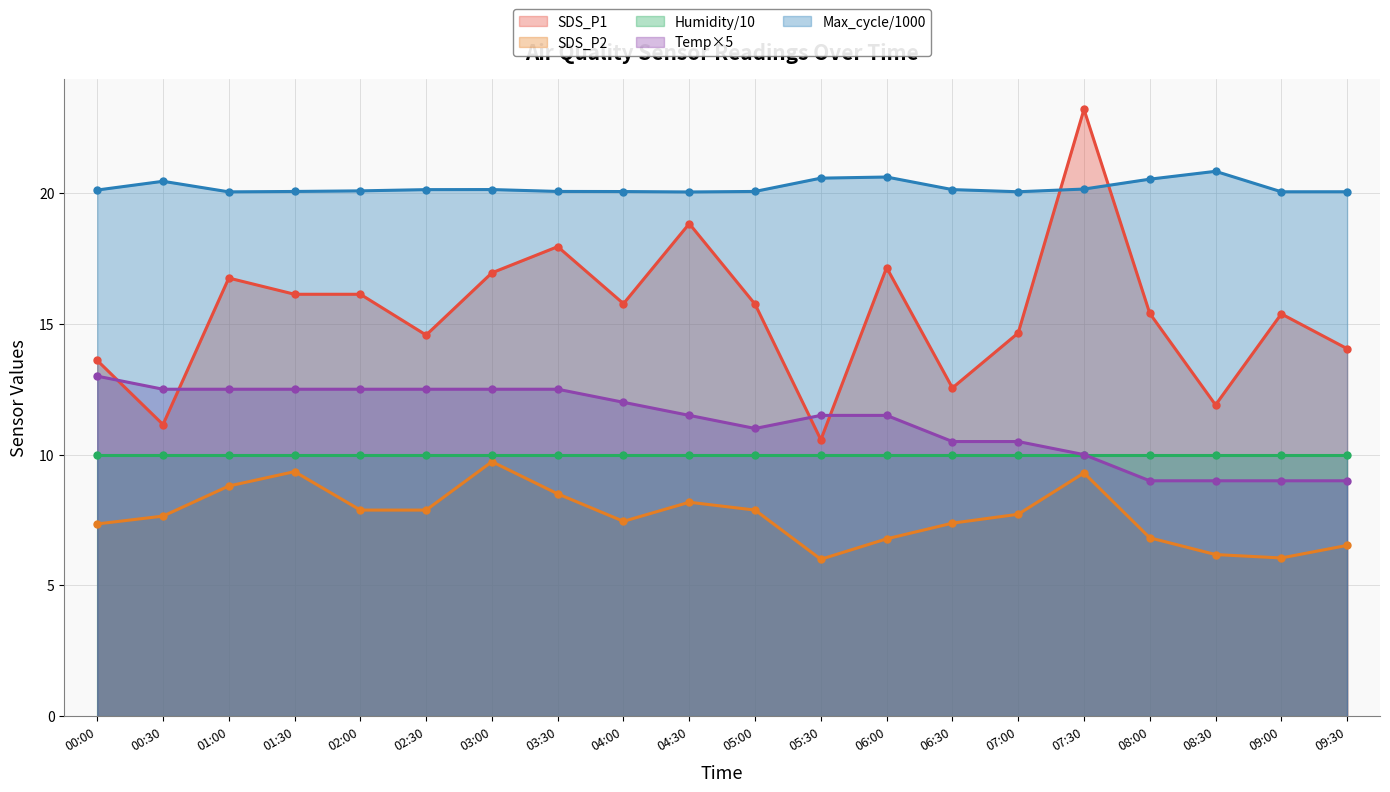

What is the sum of all Max_cycle values?

404.2